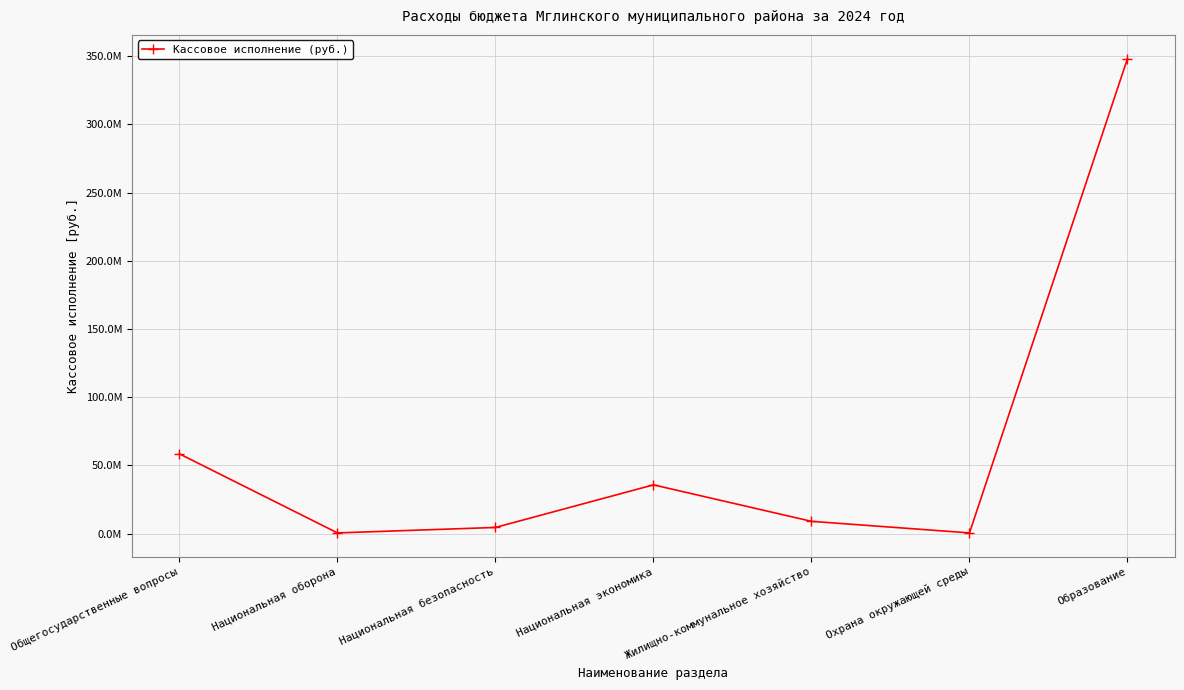

Is this an area chart (filled region under the line)?

No